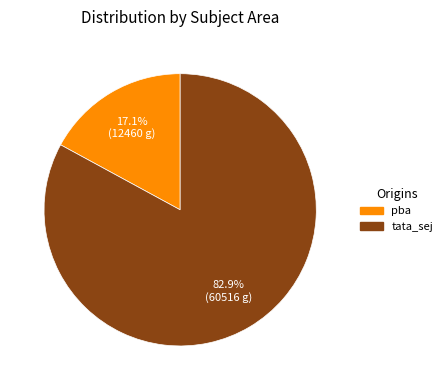

Is the sum of pba and tata_sej greater than half?

Yes